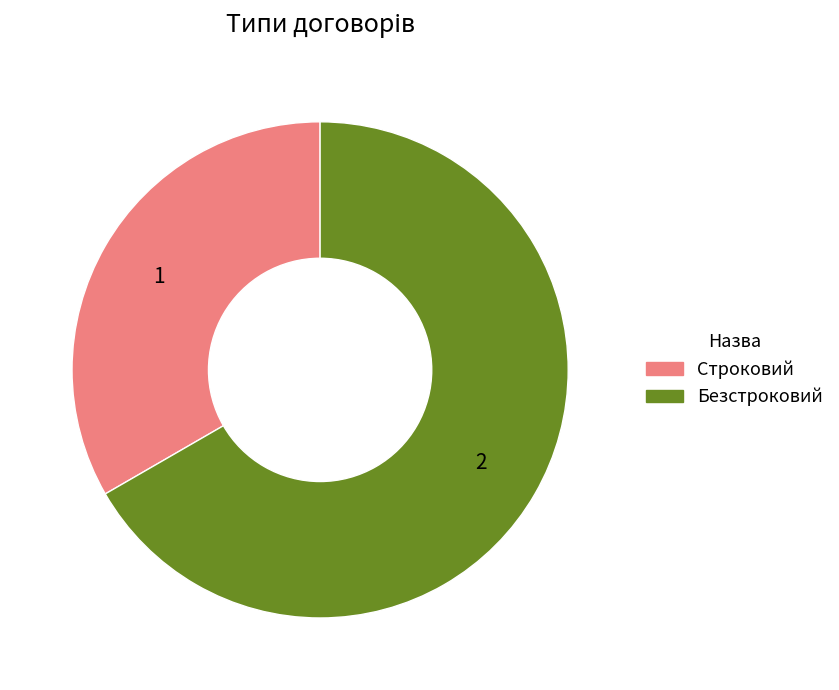

Approximately how many times larger is the value at Строковий compared to Безстроковий?

0.5